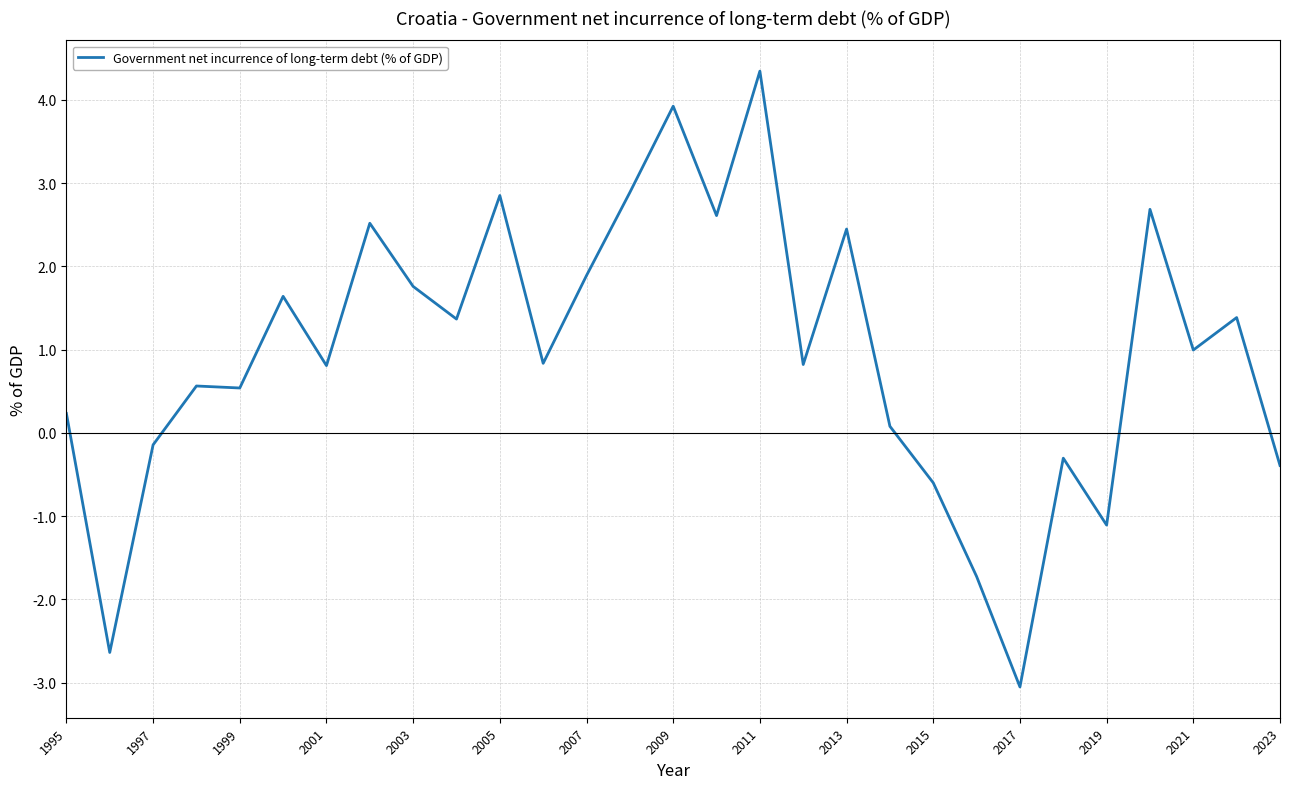

What is the difference between the maximum and minimum values?

7.4